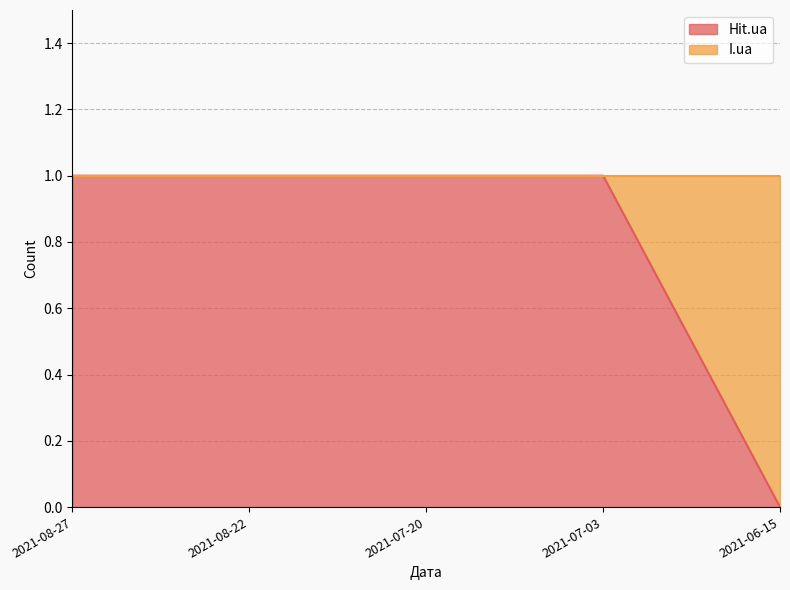

List the labels in order of value, largest first.

2021-08-27, 2021-08-22, 2021-07-20, 2021-07-03, 2021-06-15